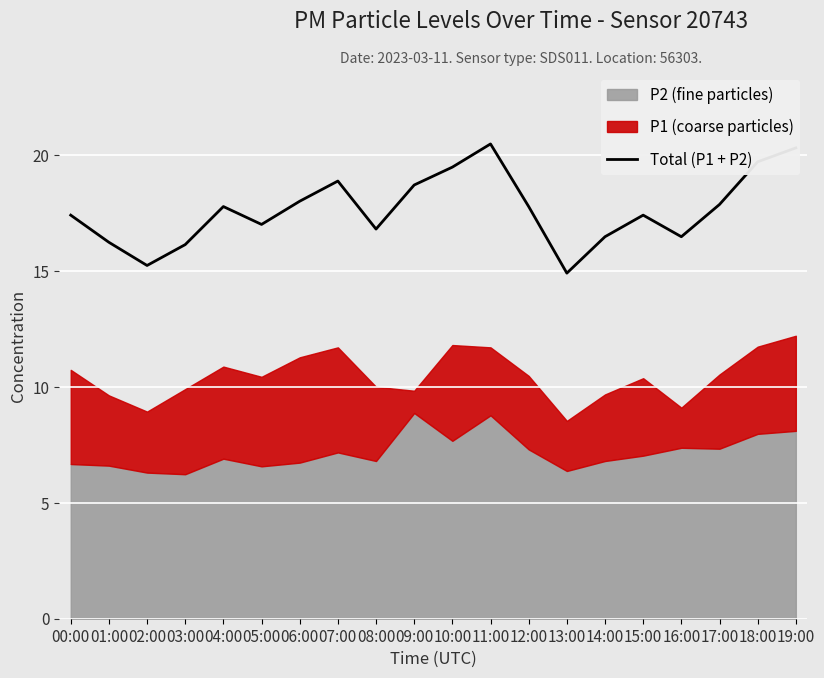

The chart shows a value of 9.0 at 12:00. True or false?

False